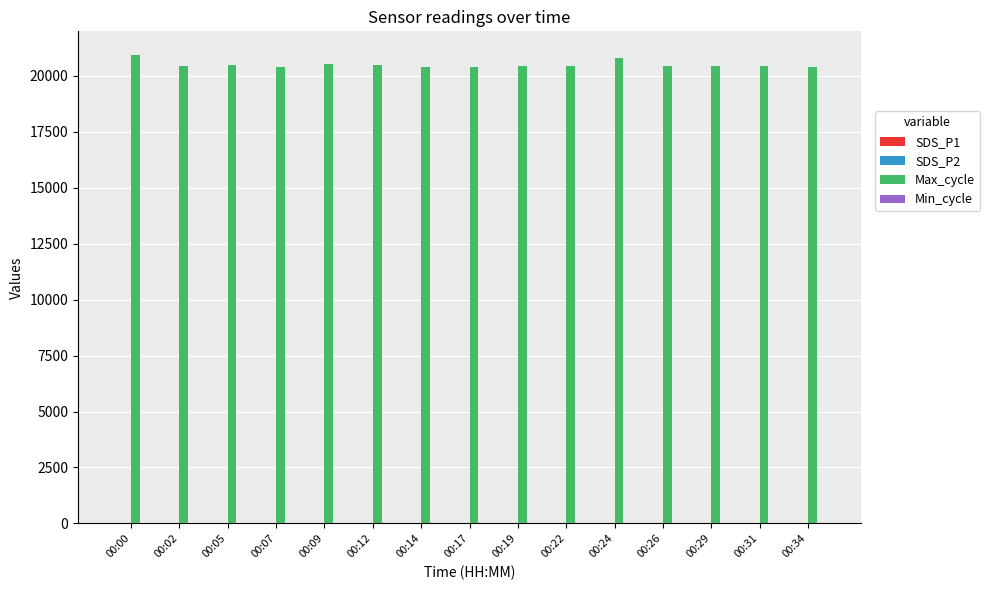

What is the greatest value displayed?

20949.0